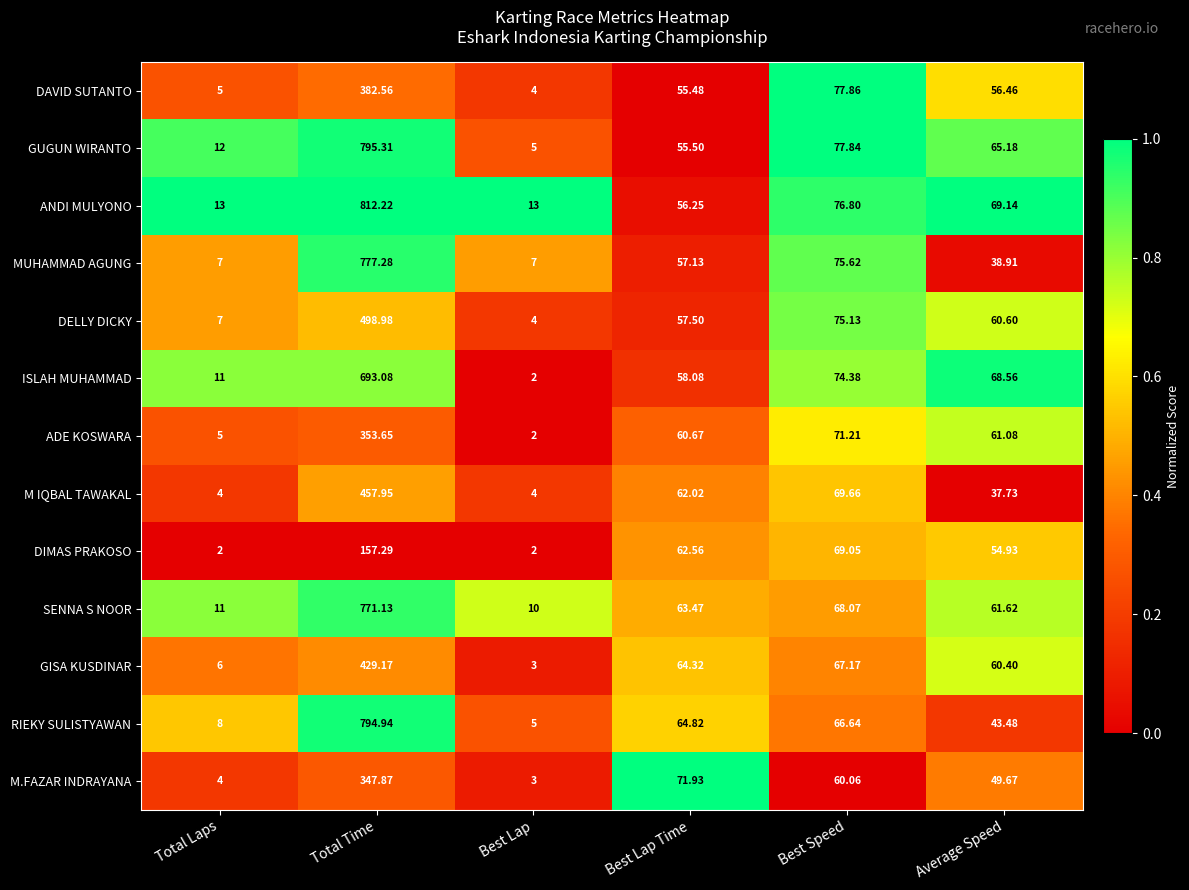

At which label does ISLAH MUHAMMAD reach its minimum?

Best Lap